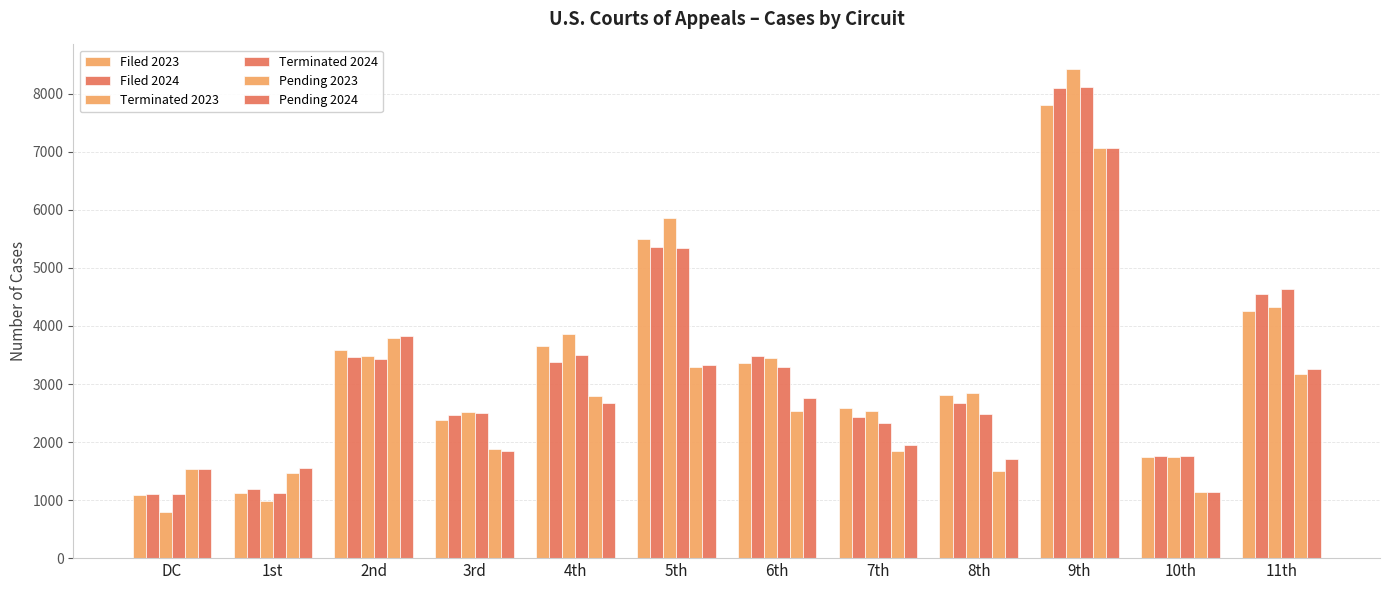

How many values in the Filed 2023 series are below 3355?

6